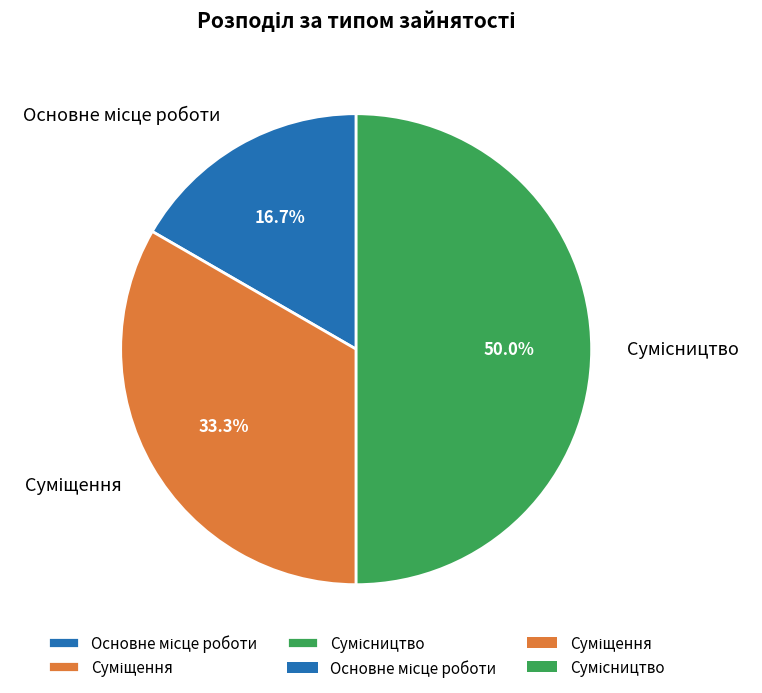

To the nearest percent, what percentage of the pie is Суміщення?

33%